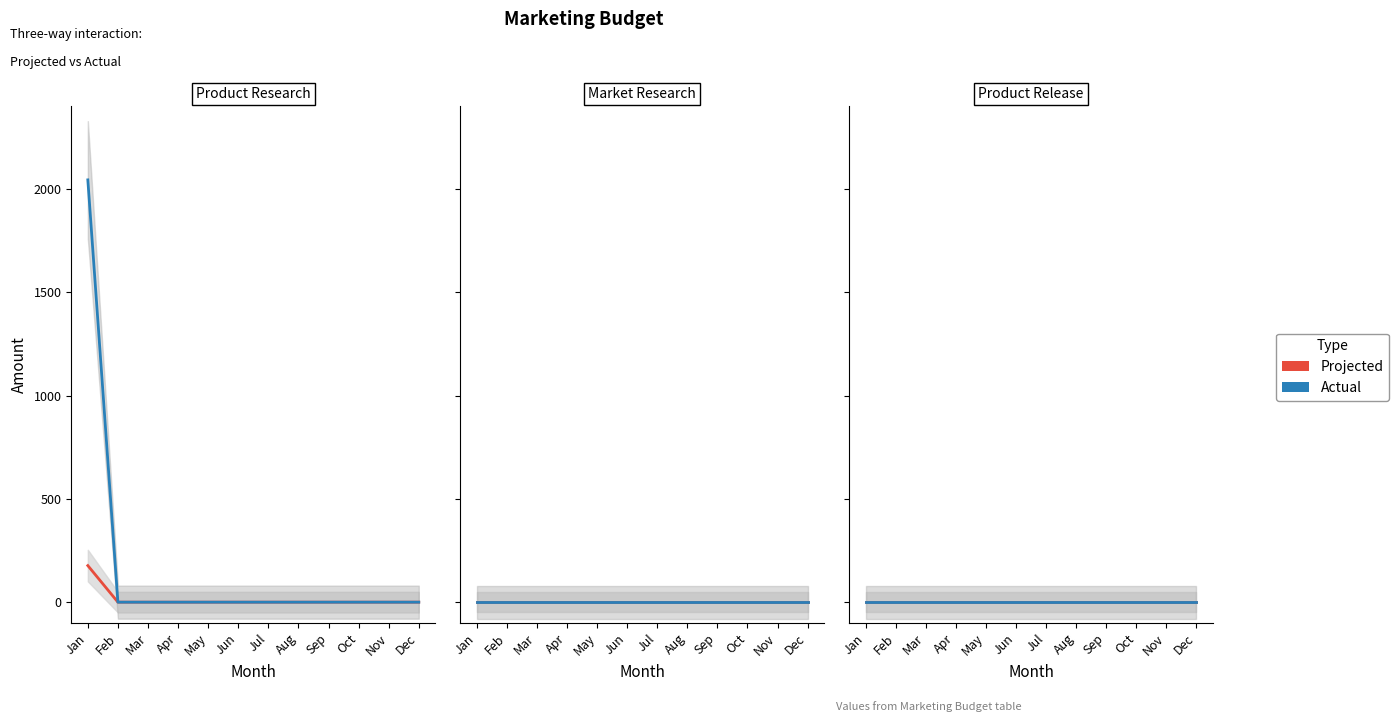

Does the chart display data point markers on the line(s)?

No